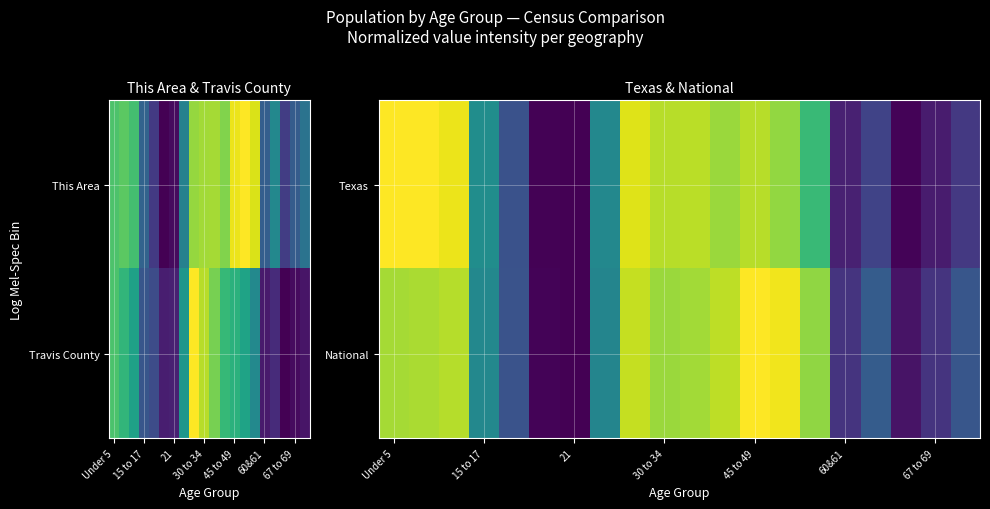

What is the highest value of the National series?

1.0